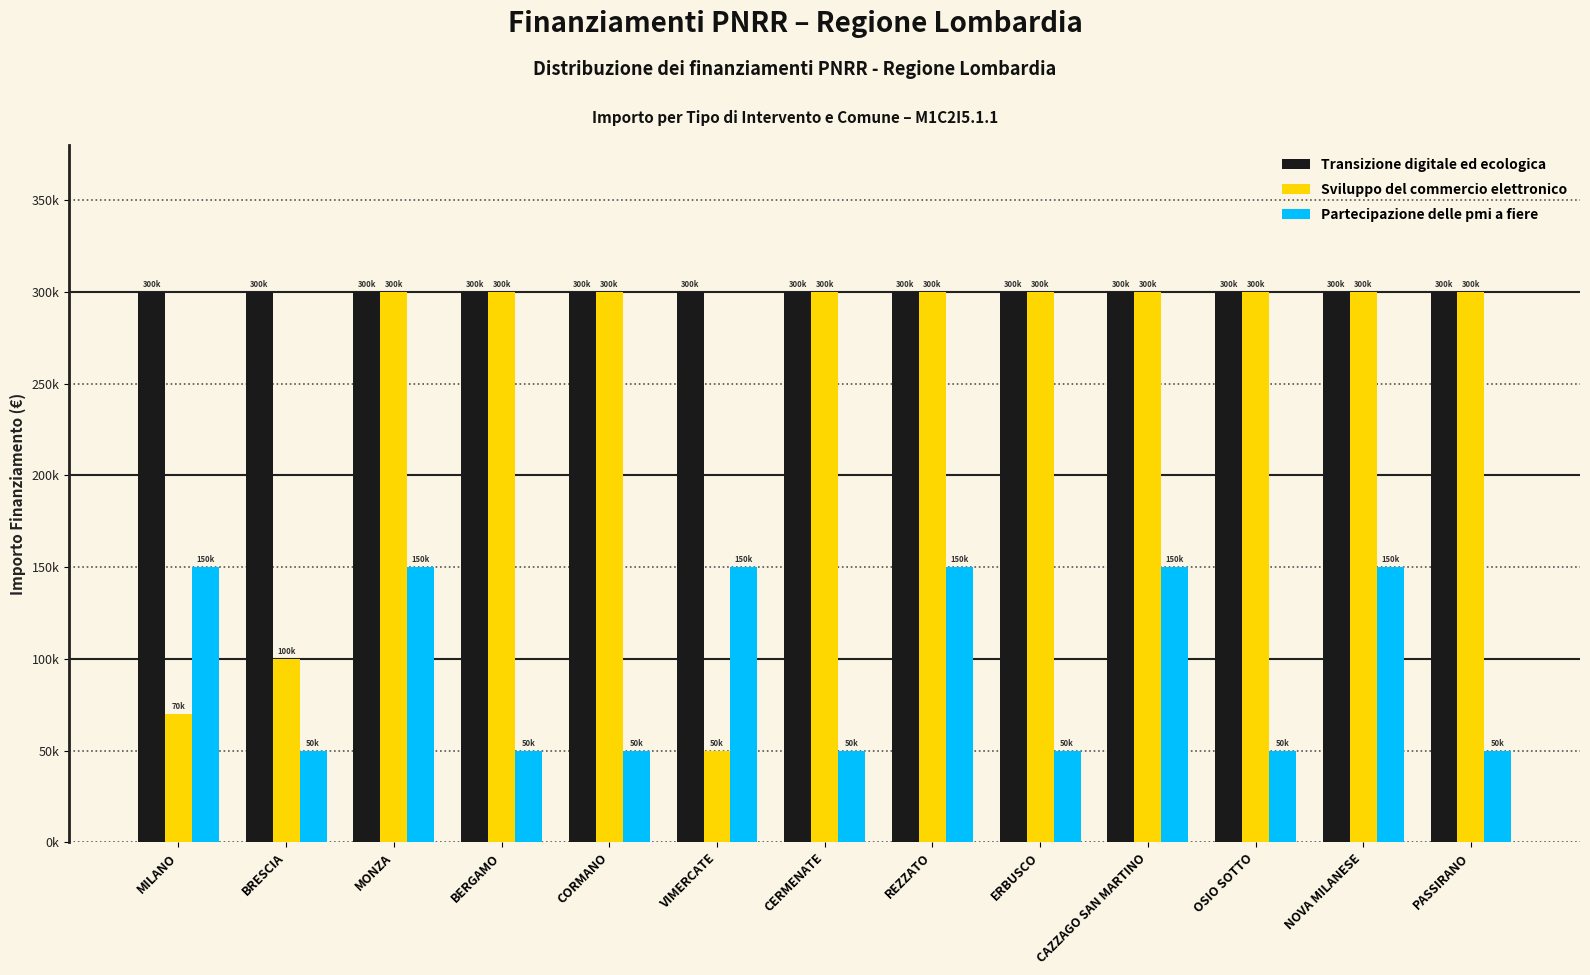

Is the value of Sviluppo del commercio elettronico at BRESCIA greater than the value of Partecipazione delle pmi a fiere at NOVA MILANESE?

No